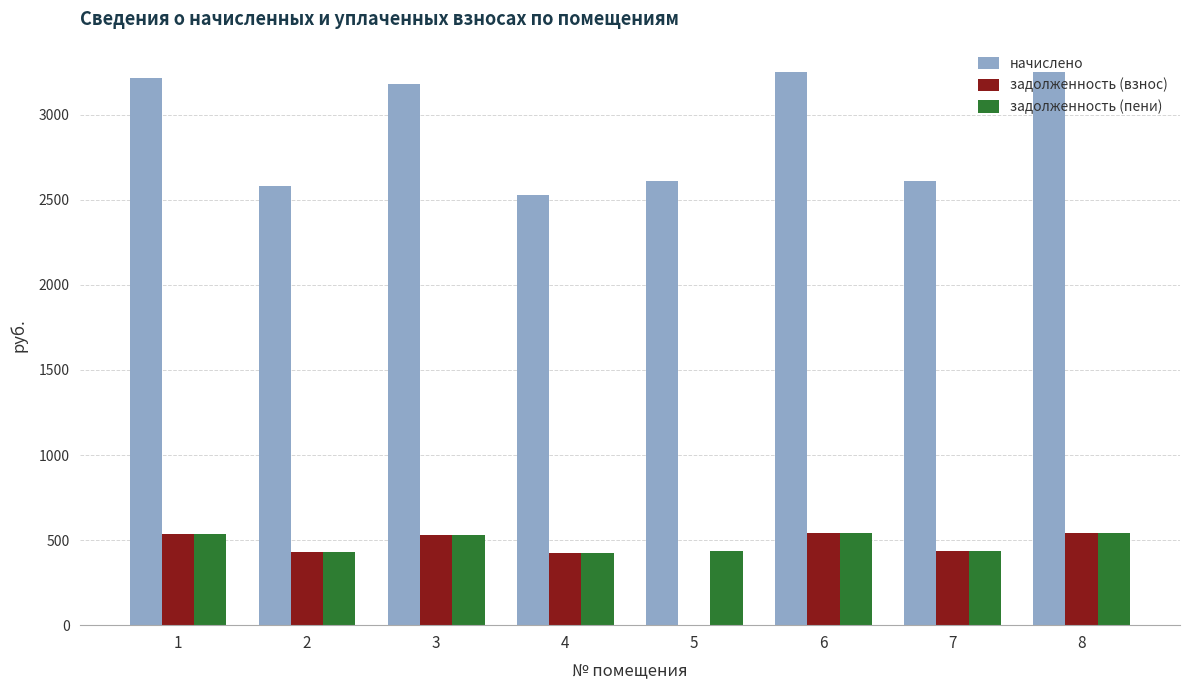

What is the greatest value displayed?

3250.4